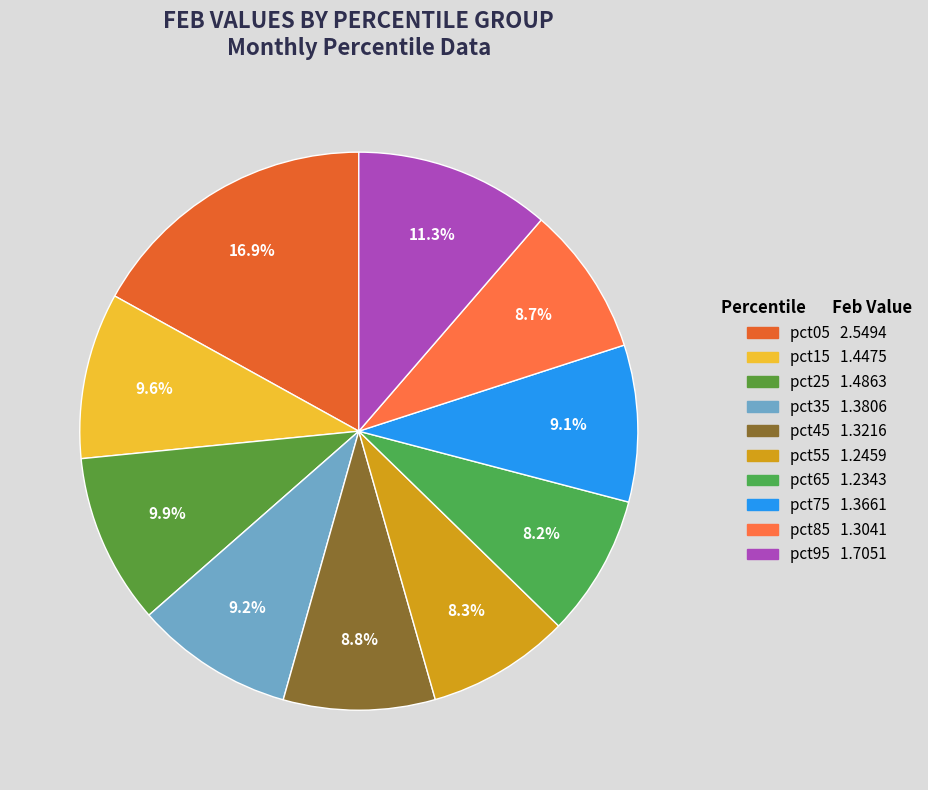

Is there a majority slice in this chart?

No